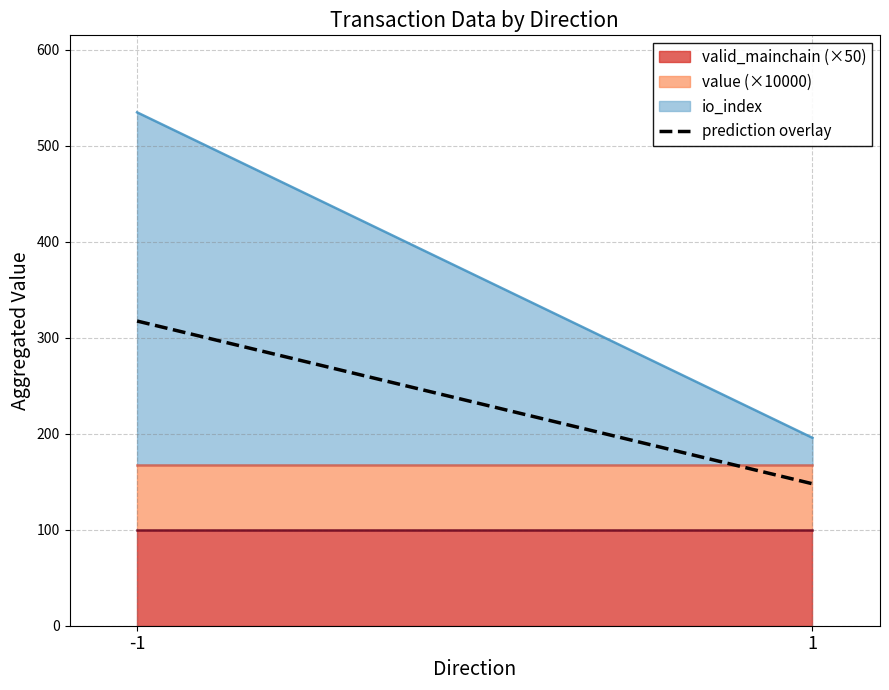

What is the smallest value displayed?

147.9